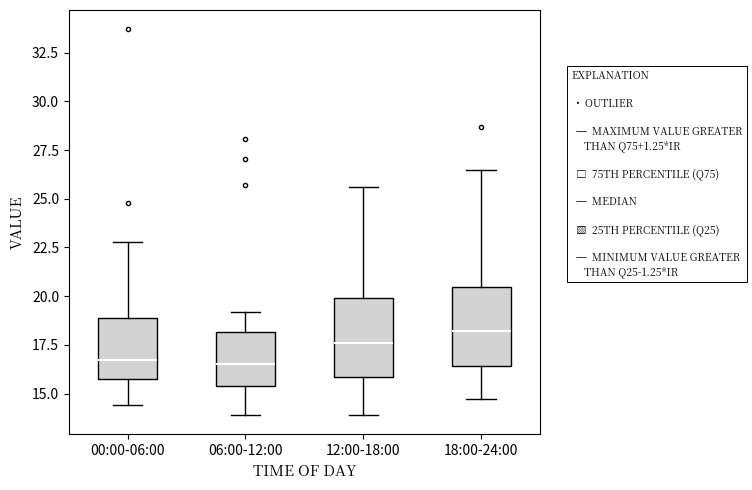

Reading left to right, transcribe this box plot: for each box, give where its median line is, the range the box spans, and where its two whiskers end, as read against the y-axis. The values are not printed on the chart, so give them approximately, as read against the axis.

00:00-06:00: median 16.5, box 16.0 to 19.0, whiskers 14.5 to 23.0
06:00-12:00: median 16.5, box 15.5 to 18.0, whiskers 14.0 to 19.0
12:00-18:00: median 17.5, box 16.0 to 20.0, whiskers 14.0 to 25.5
18:00-24:00: median 18.0, box 16.5 to 20.5, whiskers 14.5 to 26.5